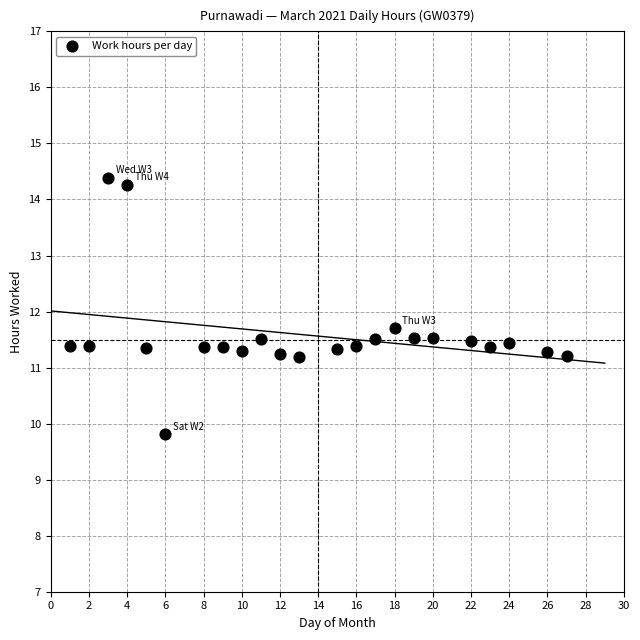

What is the range of X values (max minus min)?

26.0